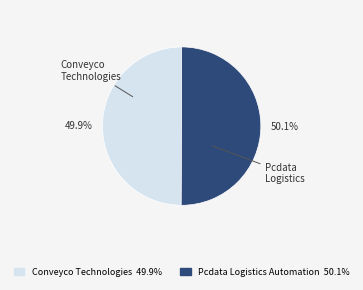

Is there any slice that represents more than half of the pie?

Yes